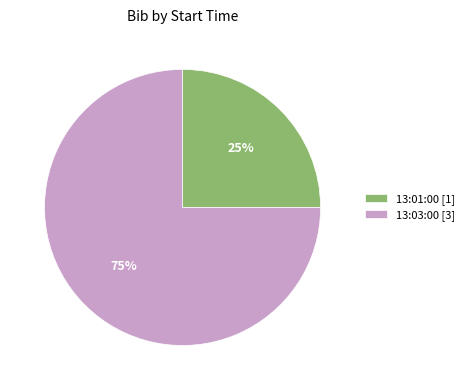

To the nearest percent, what is the combined percentage of 13:01:00 and 13:03:00?

100%